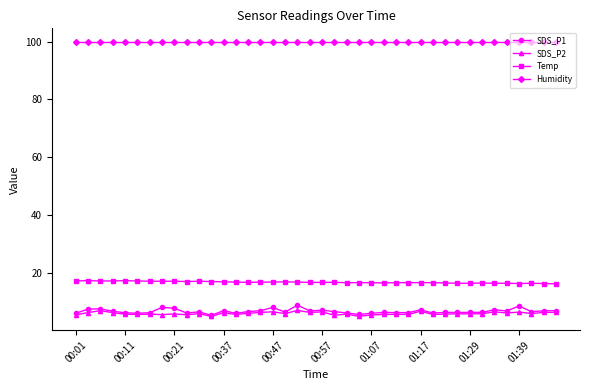

True or false: SDS_P2 and Humidity intersect in this chart.

False